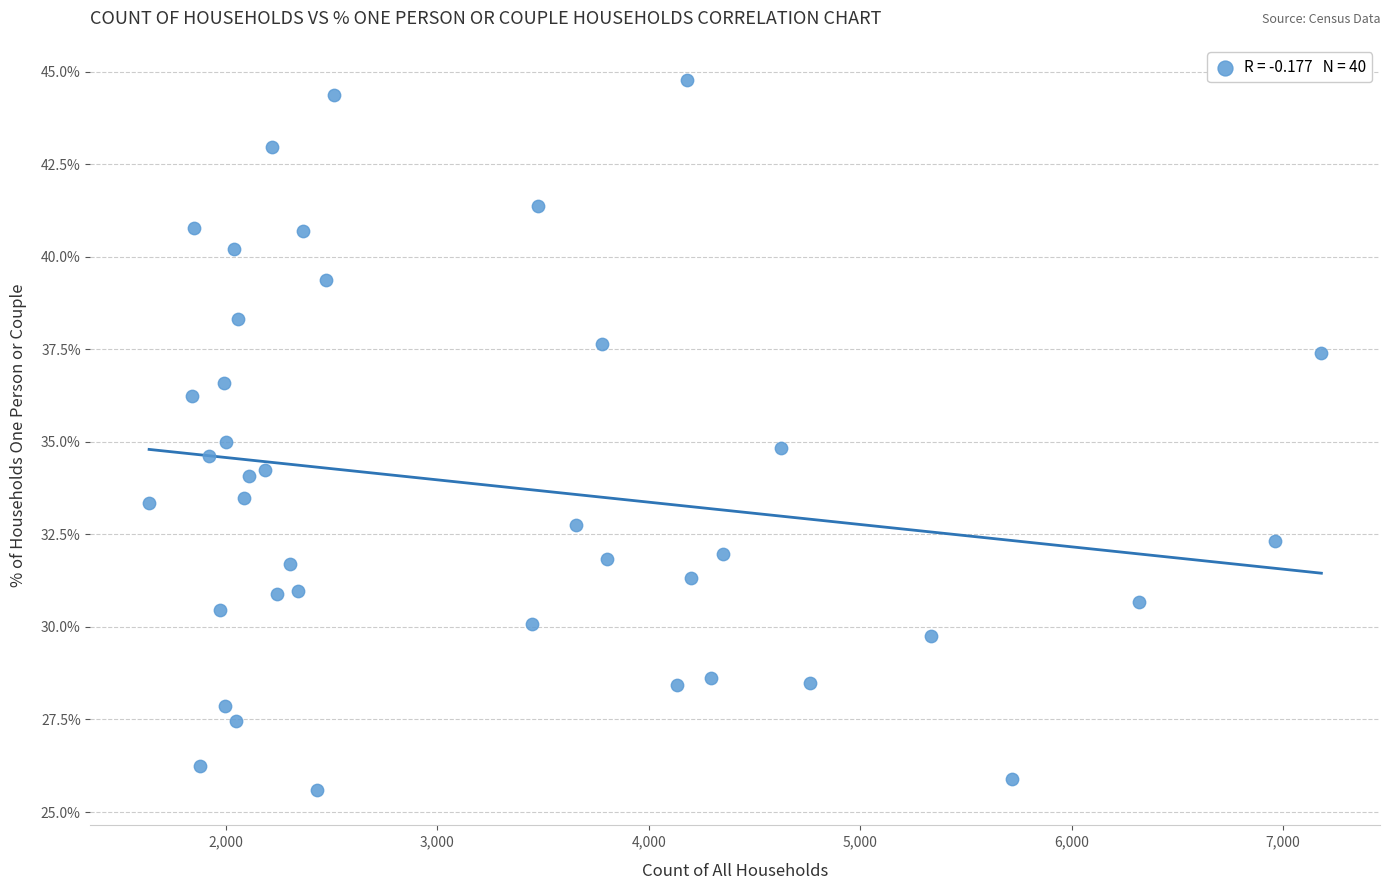

What is the range of Y values (max minus min)?

19.2